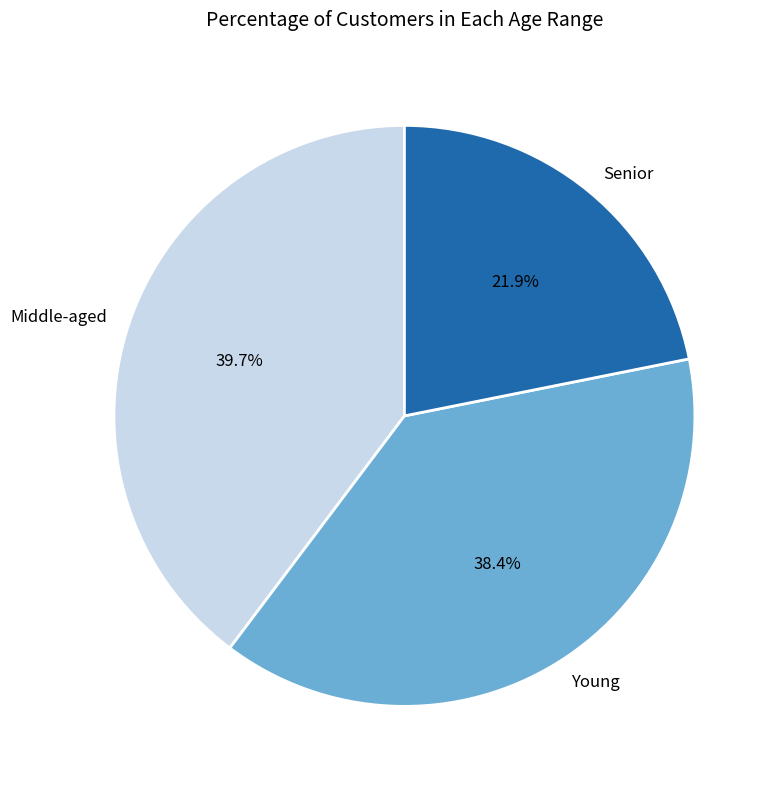

Between Senior and Young, which is larger?

Young